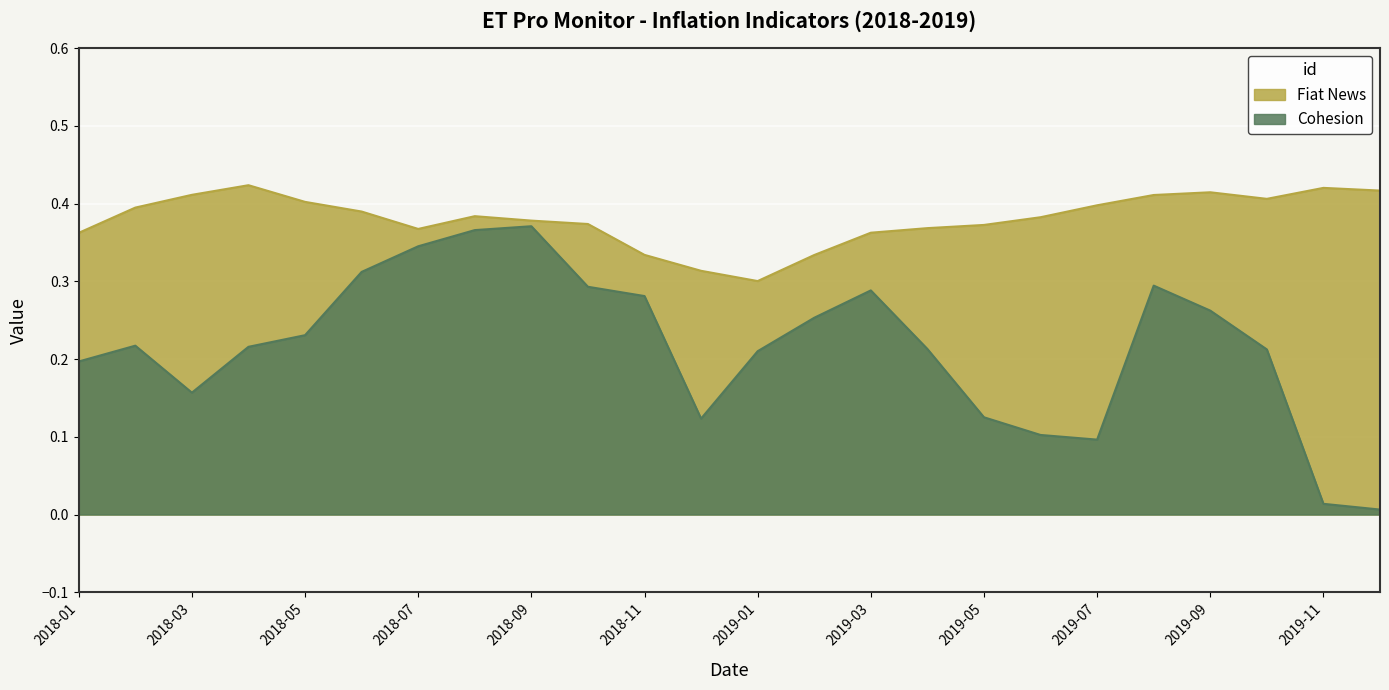

What is the spread (max minus min) of values at 2019-04?

0.2